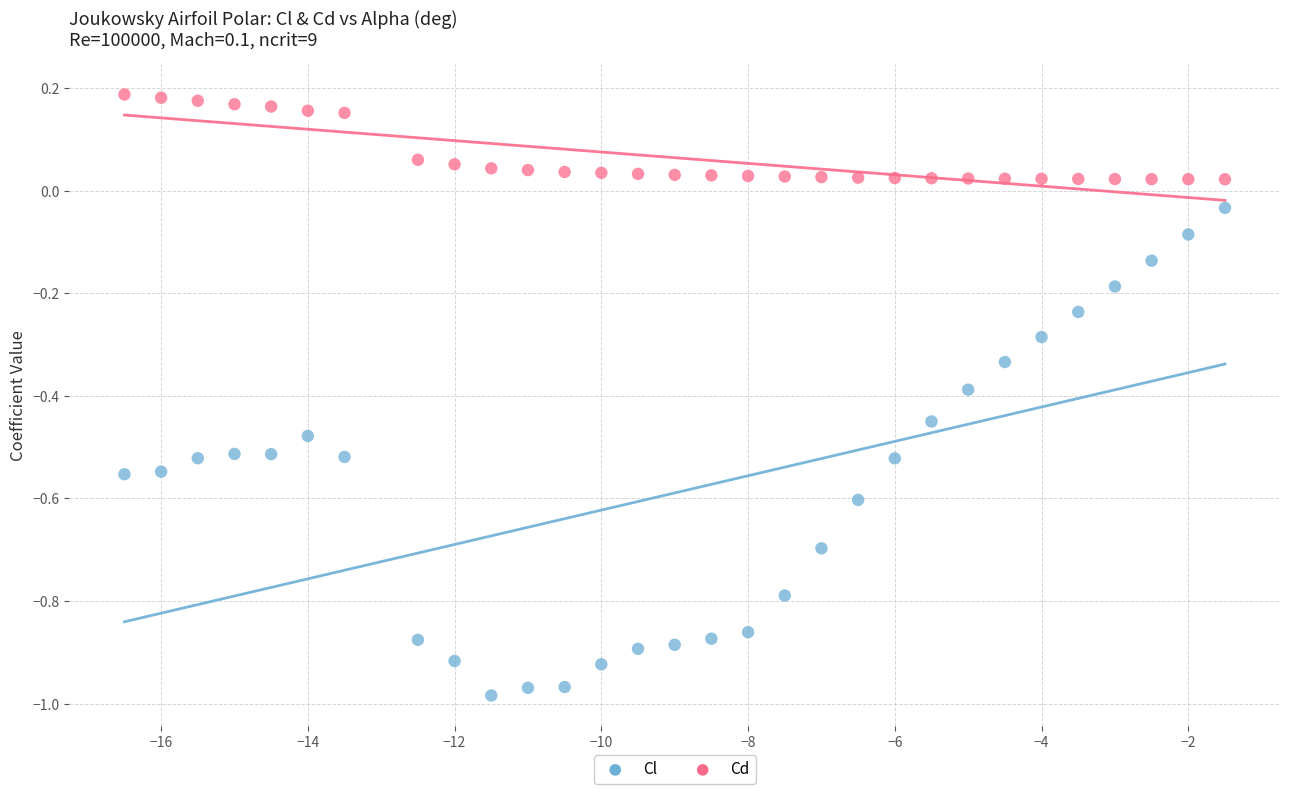

Across all data points, what is the range of X values (max minus min)?

15.0